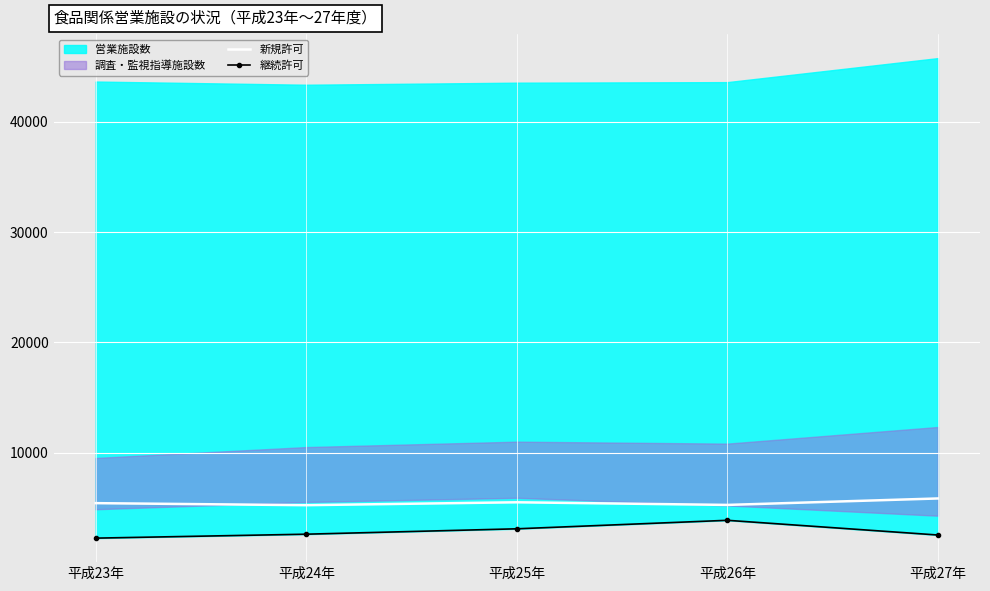

True or false: 新規許可 and 継続許可 intersect in this chart.

False